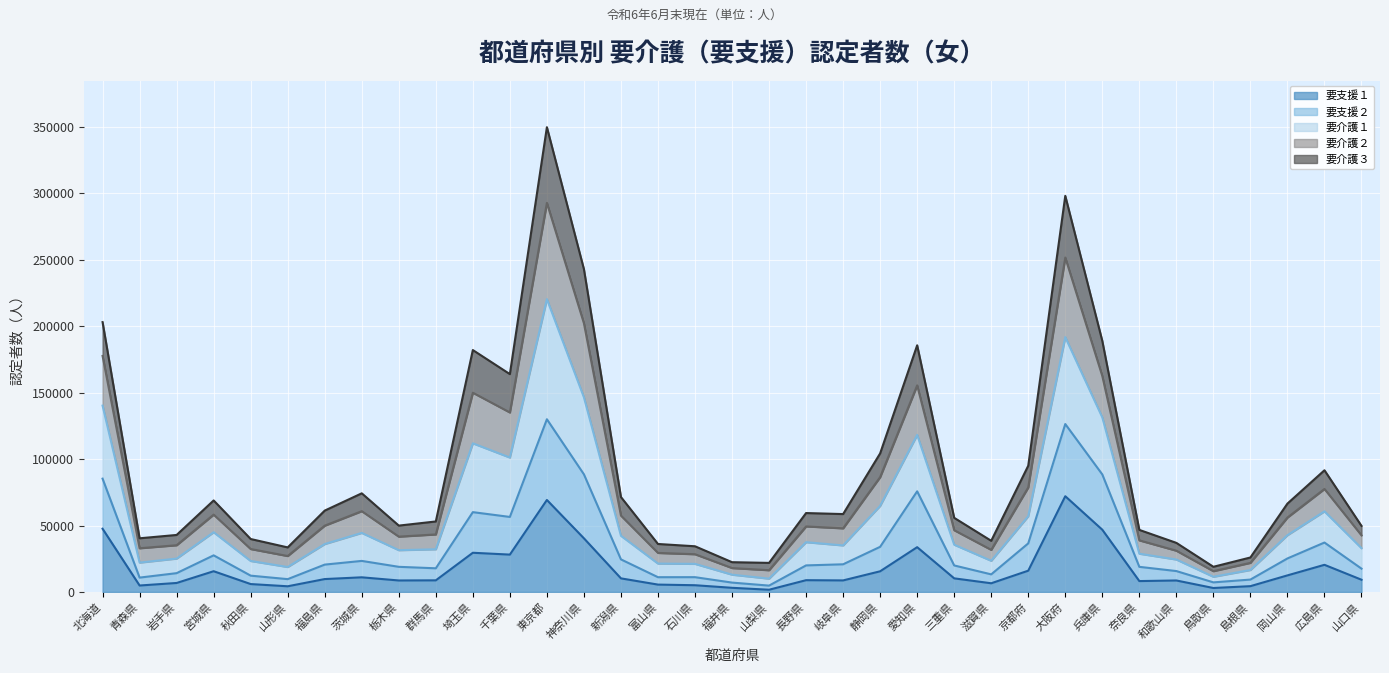

Reading left to right, transcribe all the data shown in this chart.

要支援１ (線): 北海道=47592	青森県=4860	岩手県=6769	宮城県=15619	秋田県=5951	山形県=4281	福島県=9714	茨城県=11030	栃木県=8654	群馬県=8754	埼玉県=29515	千葉県=28129	東京都=69259	神奈川県=40387	新潟県=10236	富山県=5545	石川県=5076	福井県=3133	山梨県=1674	長野県=8871	岐阜県=8698	静岡県=15564	愛知県=33719	三重県=10248	滋賀県=6547	京都府=16018	大阪府=72082	兵庫県=46863	奈良県=8201	和歌山県=8646	鳥取県=2984	島根県=4369	岡山県=12478	広島県=20440	山口県=9213
要支援２ (線): 北海道=85309	青森県=10809	岩手県=14163	宮城県=27568	秋田県=12284	山形県=9657	福島県=20601	茨城県=23378	栃木県=18929	群馬県=17820	埼玉県=60094	千葉県=56487	東京都=130027	神奈川県=88553	新潟県=24519	富山県=11118	石川県=11135	福井県=7058	山梨県=4781	長野県=20000	岐阜県=20828	静岡県=33984	愛知県=75767	三重県=19962	滋賀県=13250	京都府=36576	大阪府=126423	兵庫県=88485	奈良県=18914	和歌山県=15734	鳥取県=7221	島根県=9328	岡山県=25235	広島県=37209	山口県=17568
要介護１ (線): 北海道=140290	青森県=22106	岩手県=25131	宮城県=44971	秋田県=23335	山形県=18791	福島県=36080	茨城県=44469	栃木県=31458	群馬県=32143	埼玉県=111914	千葉県=101206	東京都=220465	神奈川県=146529	新潟県=42308	富山県=21376	石川県=21161	福井県=13015	山梨県=10026	長野県=37471	岐阜県=35036	静岡県=64829	愛知県=118240	三重県=35587	滋賀県=23469	京都府=57029	大阪府=191838	兵庫県=131416	奈良県=28810	和歌山県=24422	鳥取県=11435	島根県=16544	岡山県=42748	広島県=60684	山口県=32982
要介護２ (線): 北海道=177694	青森県=32914	岩手県=35188	宮城県=58230	秋田県=32333	山形県=27059	福島県=49928	茨城県=60822	栃木県=41657	群馬県=43320	埼玉県=150004	千葉県=135136	東京都=292915	神奈川県=202276	新潟県=57505	富山県=29394	石川県=28419	福井県=18011	山梨県=16375	長野県=49343	岐阜県=47908	静岡県=86467	愛知県=155540	三重県=46497	滋賀県=31698	京都府=78706	大阪府=251781	兵庫県=162578	奈良県=38854	和歌山県=31072	鳥取県=15655	島根県=21925	岡山県=56035	広島県=77544	山口県=42641
要介護３ (線): 北海道=203155	青森県=40410	岩手県=42920	宮城県=68896	秋田県=39862	山形県=33545	福島県=61258	茨城県=74264	栃木県=49961	群馬県=53080	埼玉県=182119	千葉県=164003	東京都=349909	神奈川県=243025	新潟県=71459	富山県=36125	石川県=34403	福井県=22415	山梨県=21893	長野県=59410	岐阜県=58643	静岡県=104311	愛知県=185701	三重県=55805	滋賀県=38519	京都府=95045	大阪府=298234	兵庫県=189008	奈良県=46723	和歌山県=36960	鳥取県=18954	島根県=25962	岡山県=66533	広島県=91617	山口県=49745